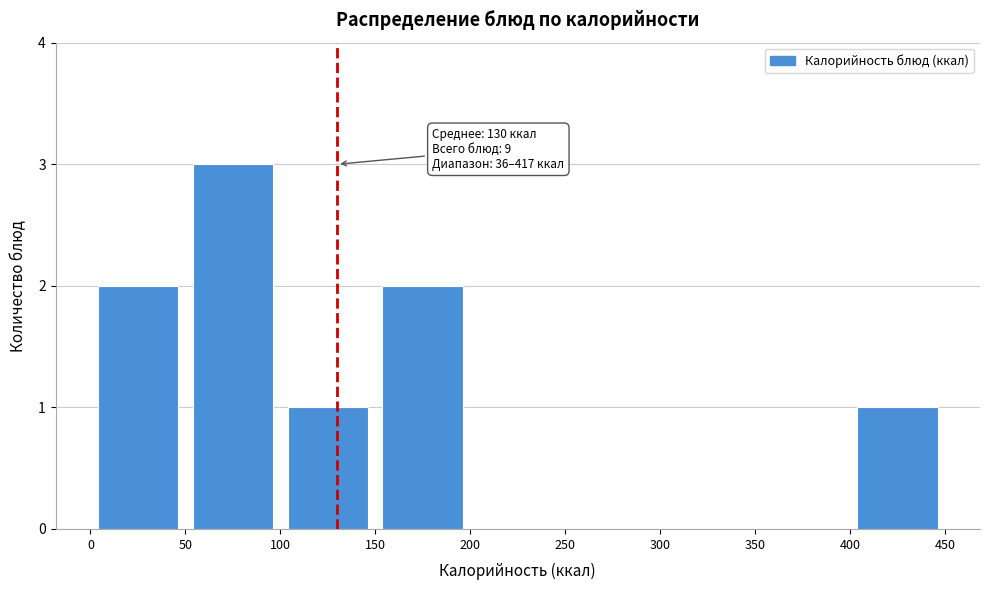

Over which range of the x-axis is the bar tallest?

50 to 100